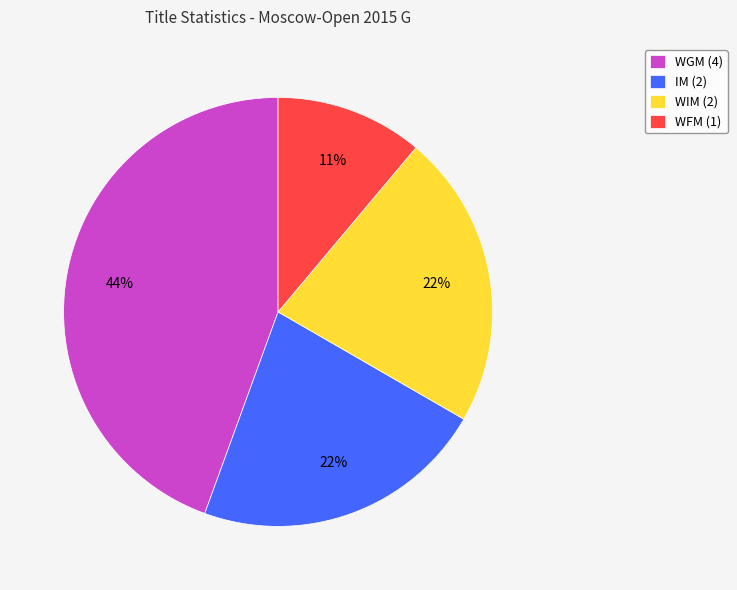

Does any single category account for the majority?

No